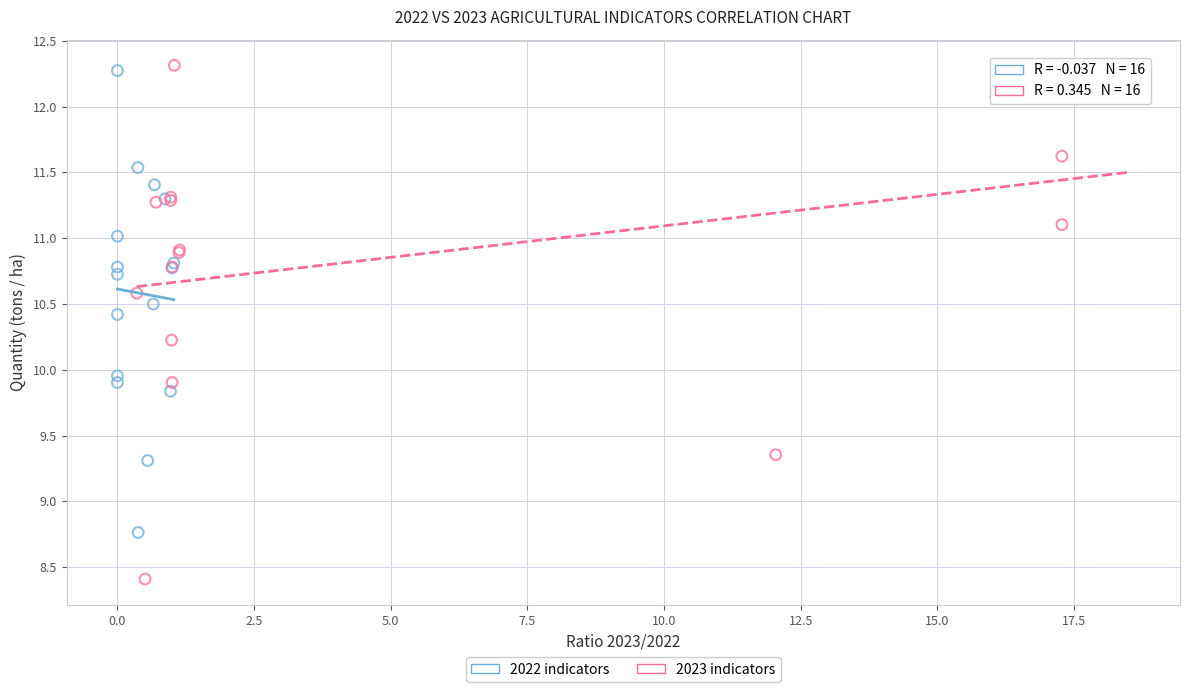

Which series reaches the minimum Y coordinate?

2023 indicators